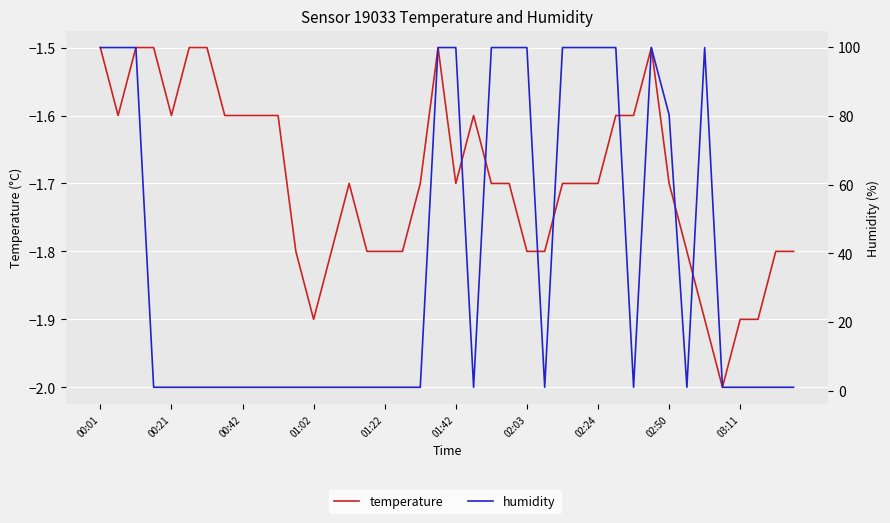

What is the difference between the second highest and minimum values in the temperature series?

0.5